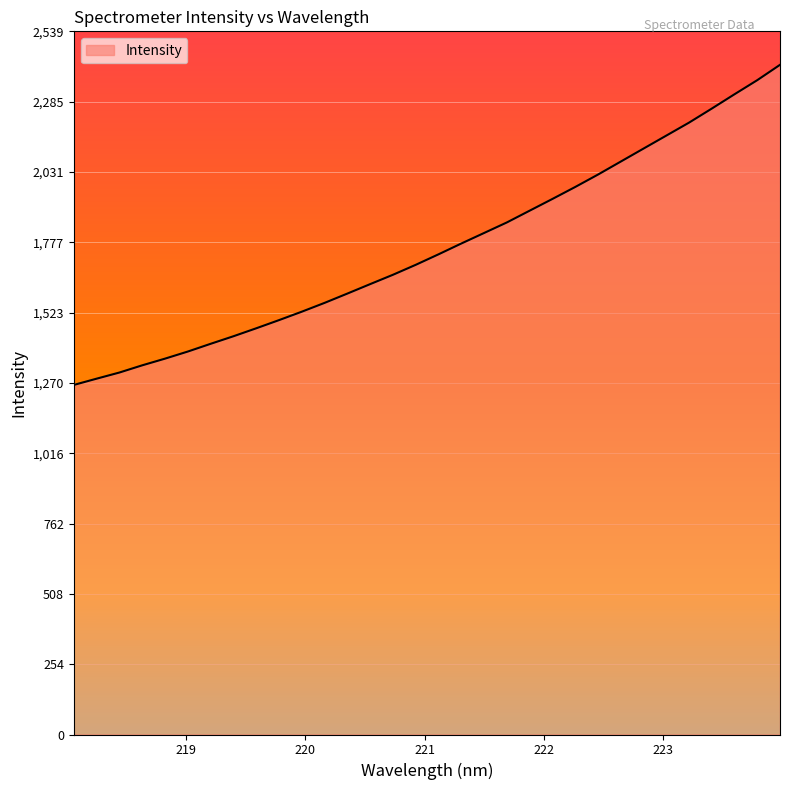

What is the minimum value shown in the chart?

1262.3